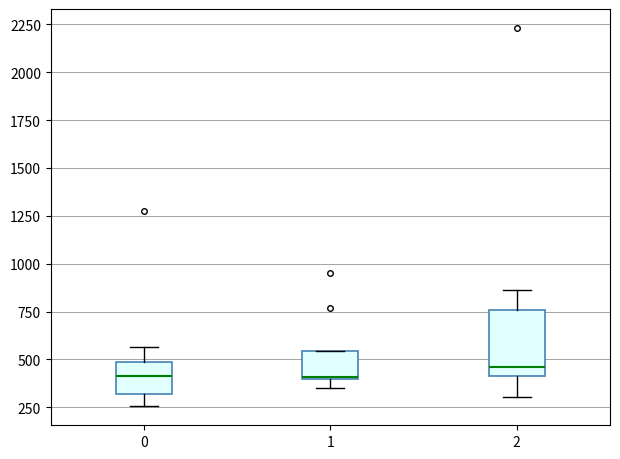

Reading left to right, transcribe this box plot: for each box, give where its median line is, the range the box spans, and where its two whiskers end, as read against the y-axis. The values are not printed on the chart, so give them approximately, as read against the axis.

0: median 400, box 300 to 500, whiskers 250 to 550
1: median 400, box 400 to 550, whiskers 350 to 550
2: median 450, box 400 to 750, whiskers 300 to 850